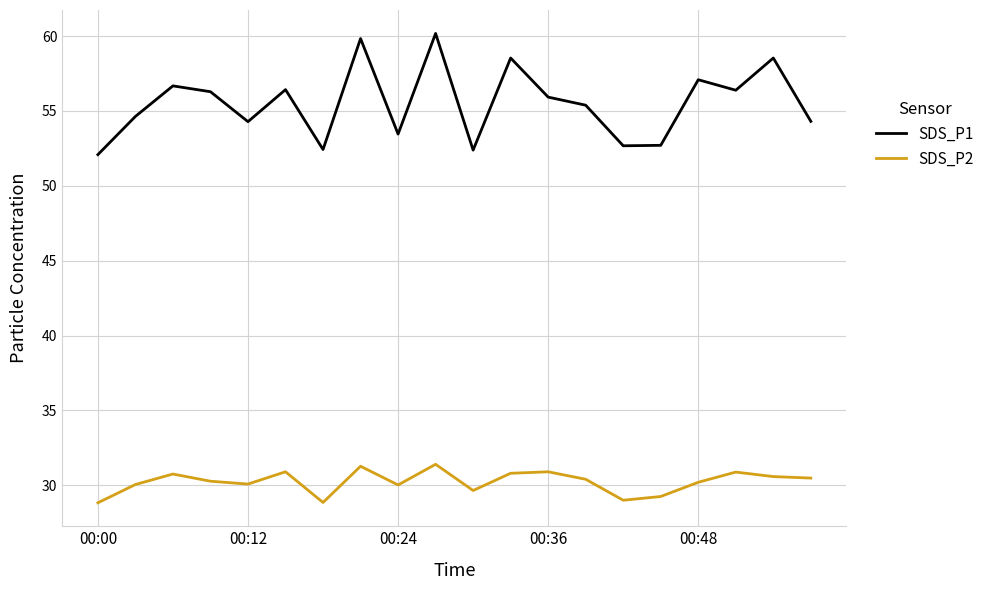

What is the maximum value for SDS_P1?

60.2